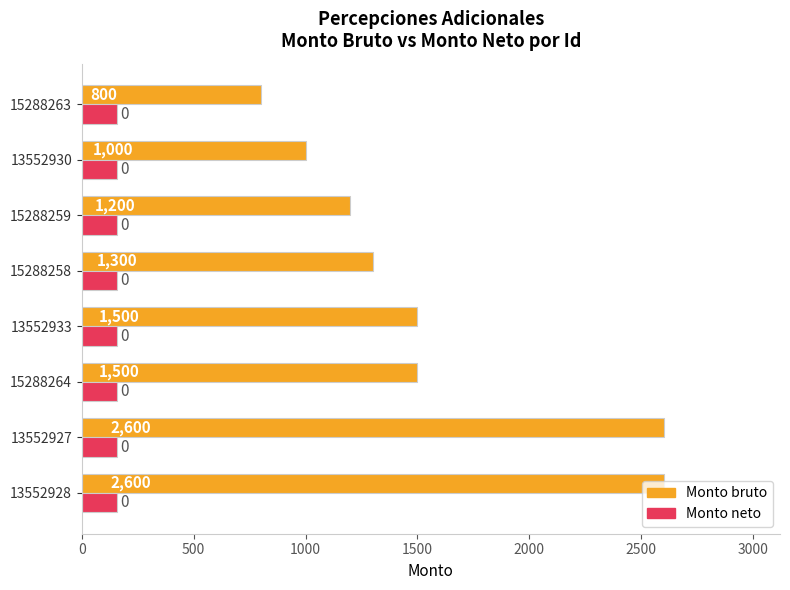

List the series in order of their overall mean, highest first.

Monto bruto, Monto neto